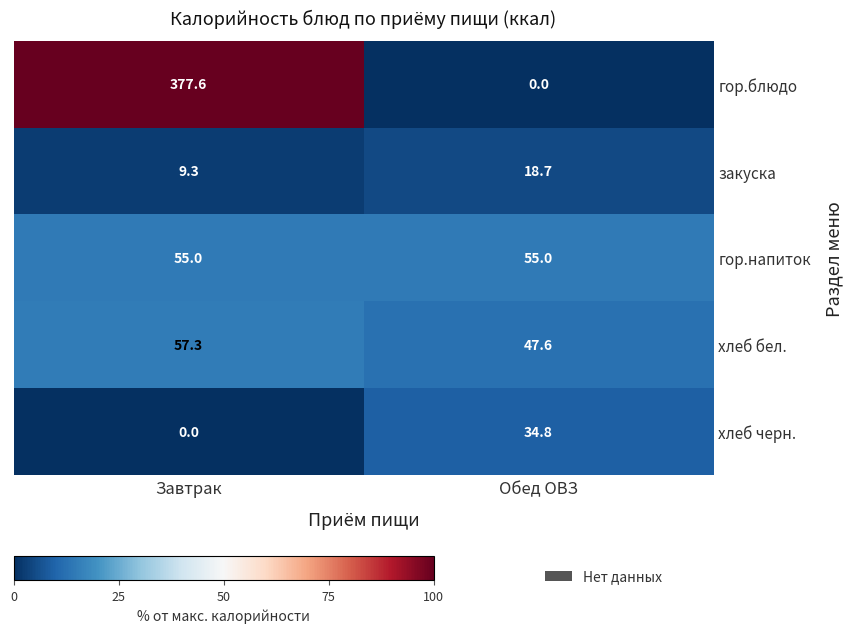

True or false: хлеб черн. has a value of 0.0 at Завтрак.

True